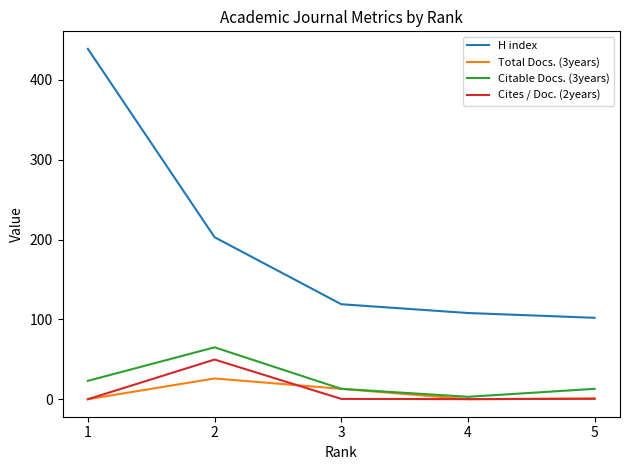

What is the total value across all series at 2?

343.7